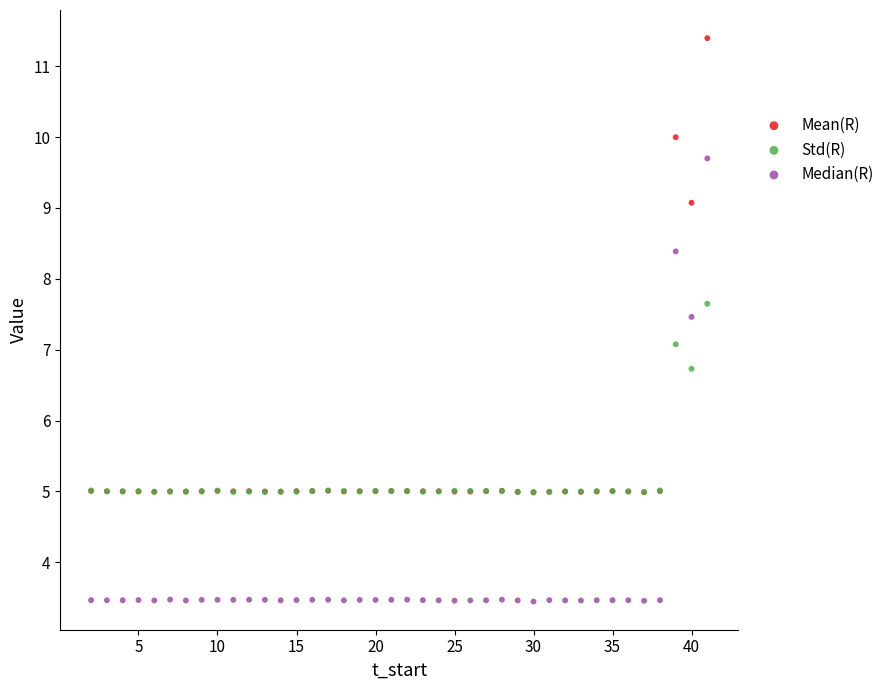

In the Median(R) series, what Y value is closest to 6?

7.5